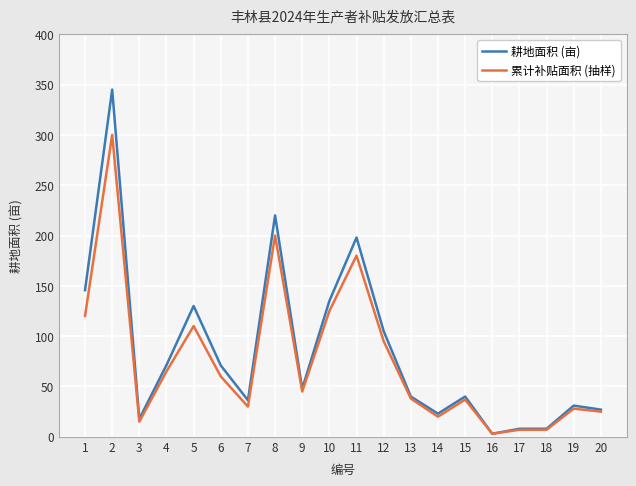

At 8, list the series in order from smallest to largest.

累计补贴面积 (抽样), 耕地面积 (亩)